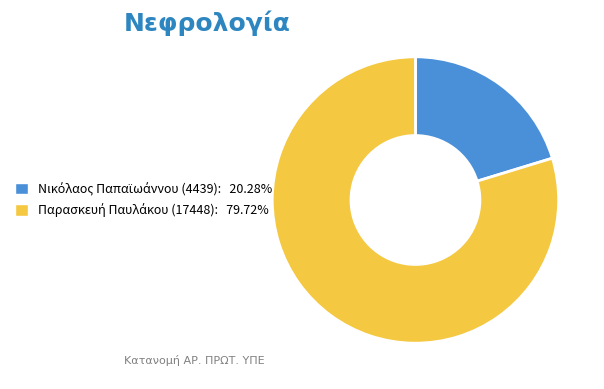

Does any single category account for the majority?

Yes